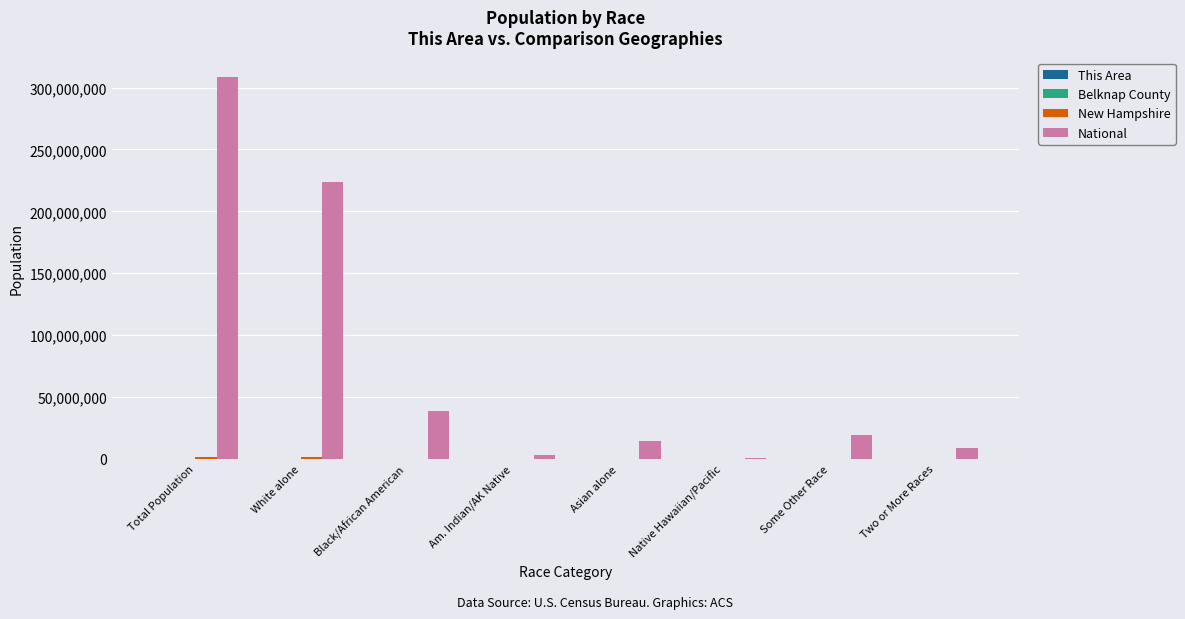

Which series has the largest total across all categories?

National